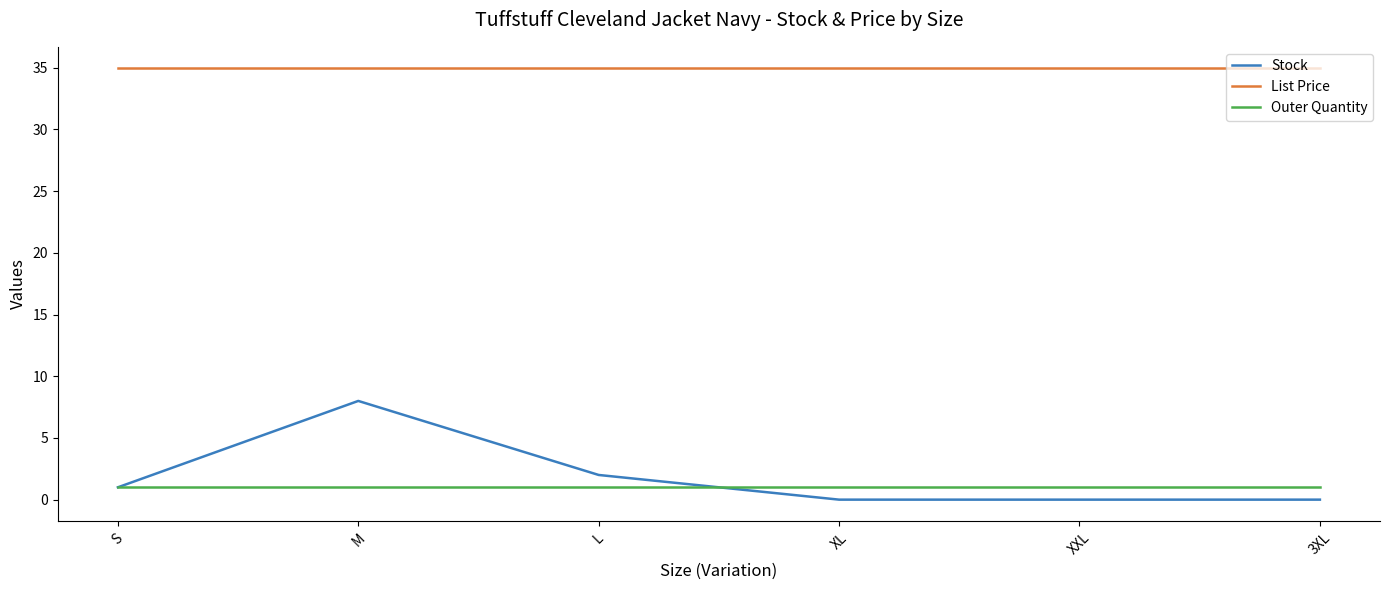

True or false: Outer Quantity and List Price intersect in this chart.

False